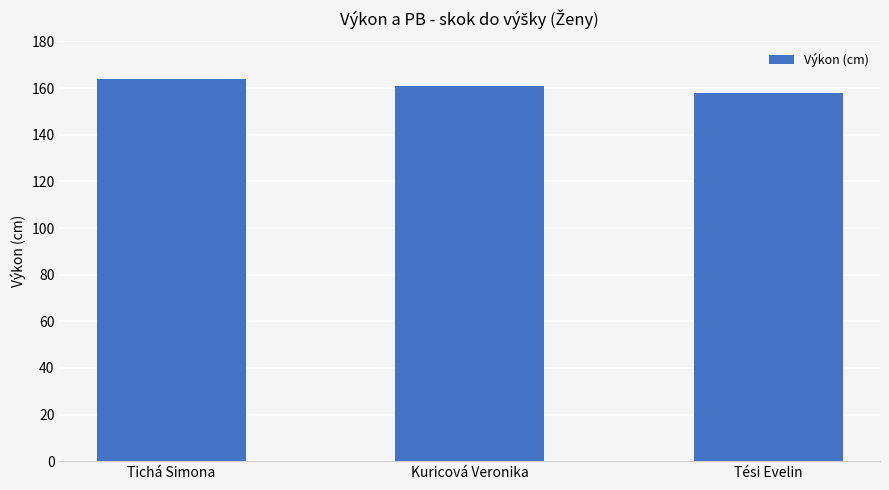

What is the label of the 2nd bar from the left?

Kuricová Veronika